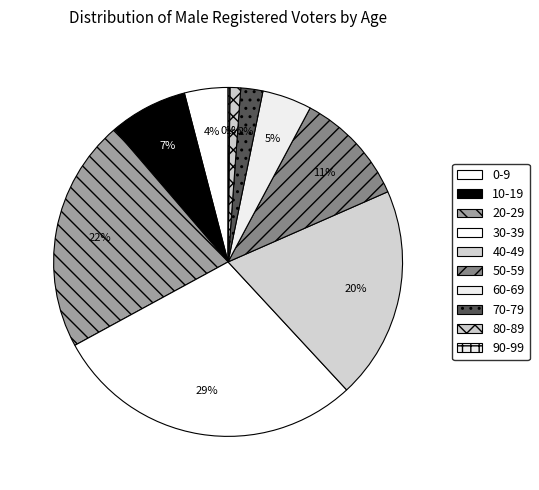

To the nearest percent, what percentage of the pie is 0-9?

4%